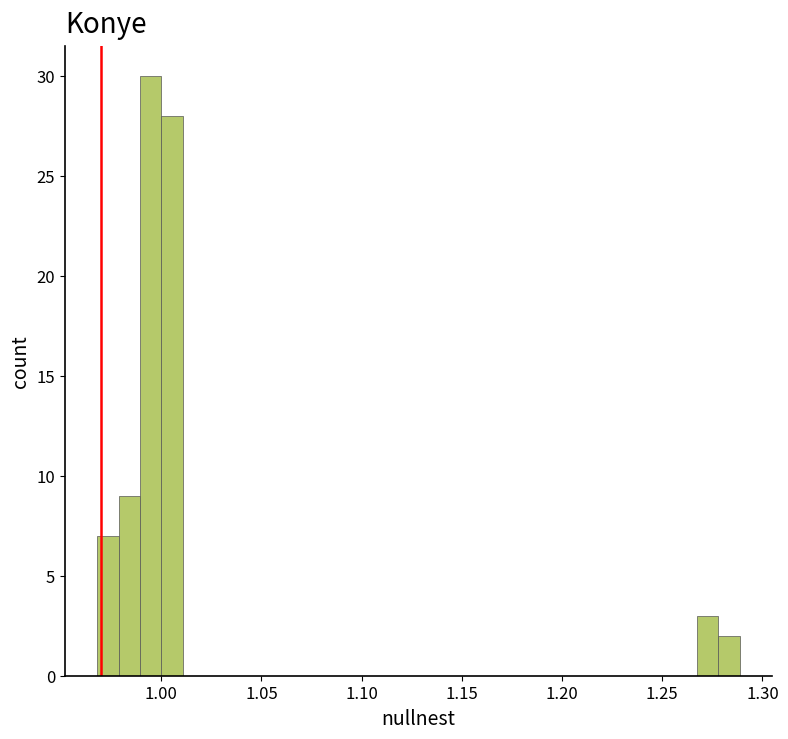

Around what value on the x-axis is the tallest bar? Give the approximate position of its centre, as read against the axis.

0.995